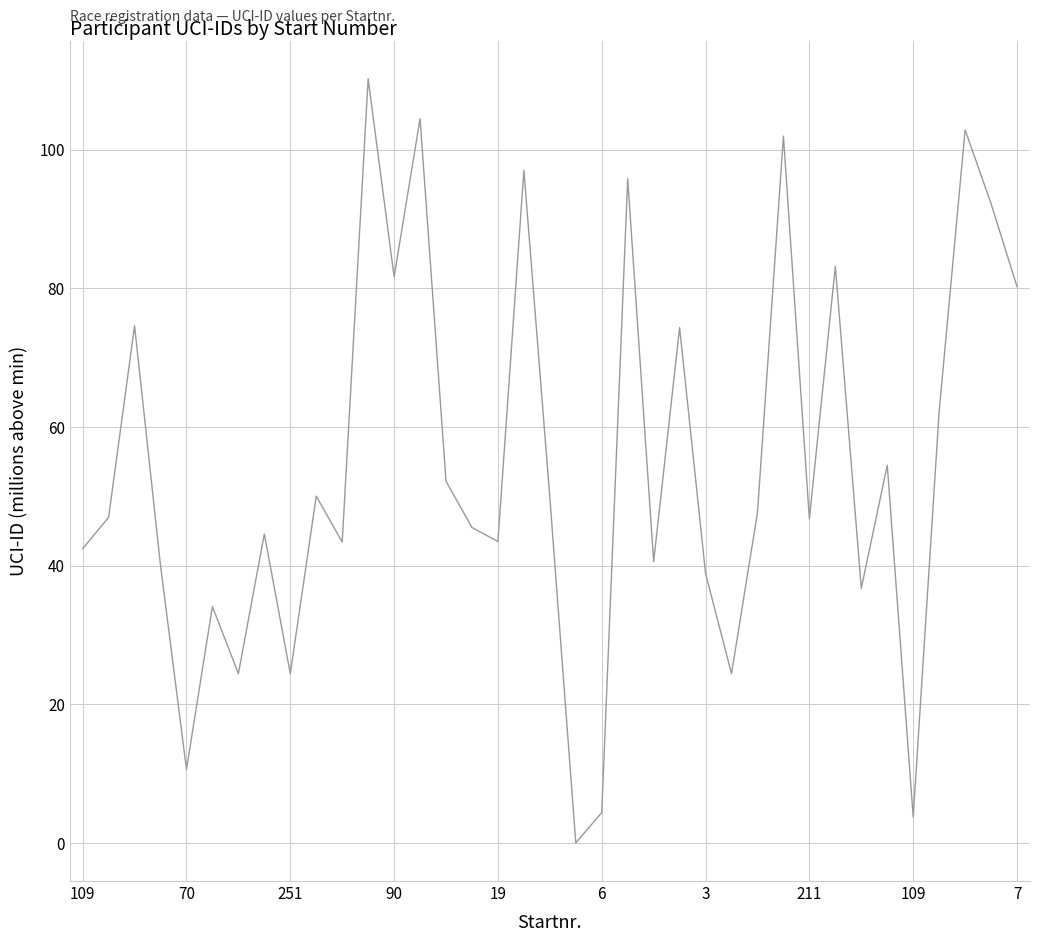

What is the maximum value shown in the chart?

110.2